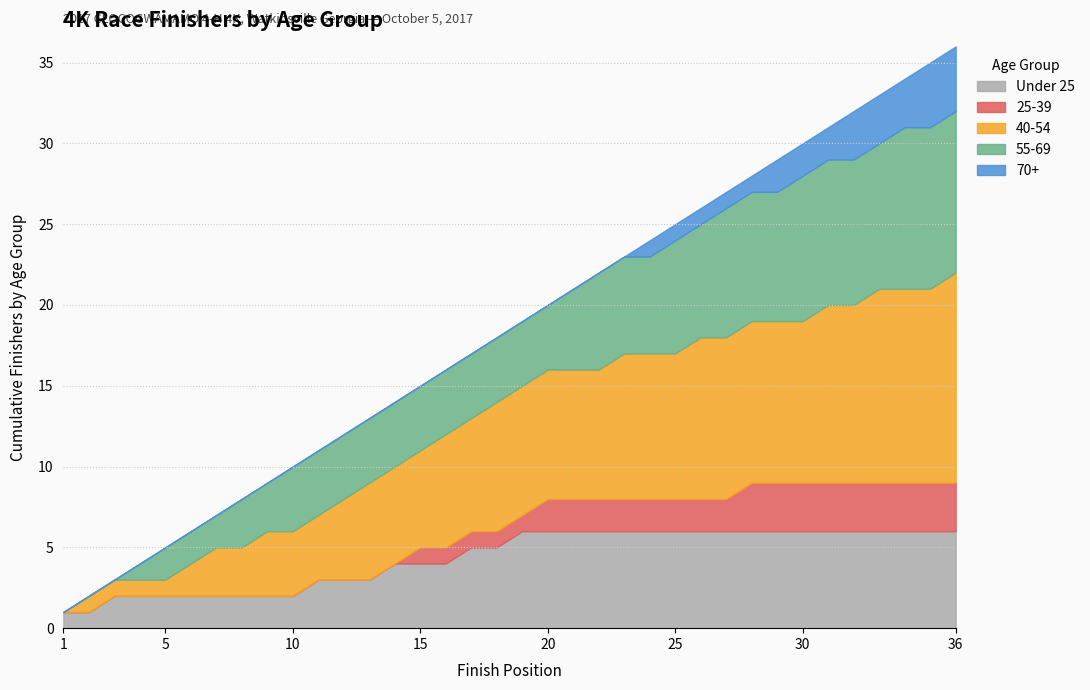

True or false: 70+ and 40-54 intersect in this chart.

False